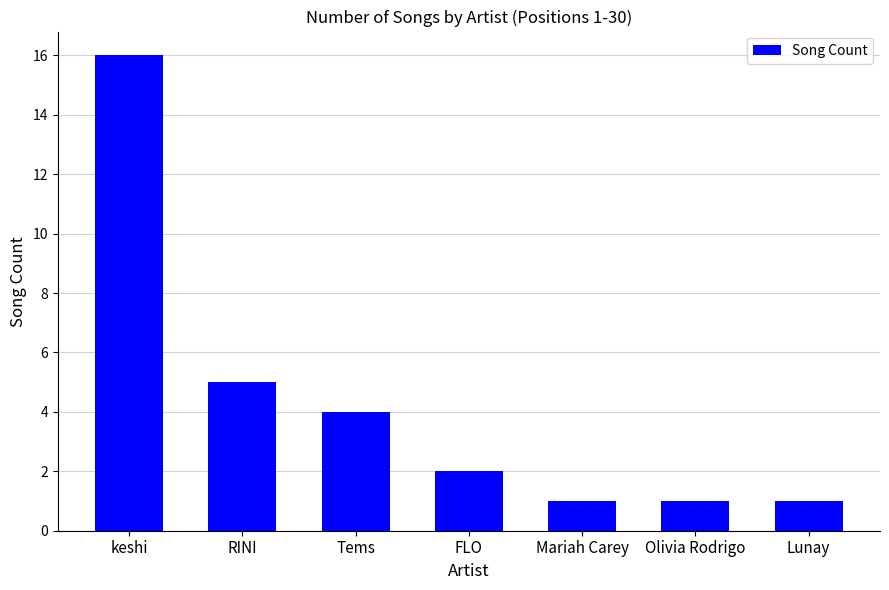

Count the number of data series in this chart.

1